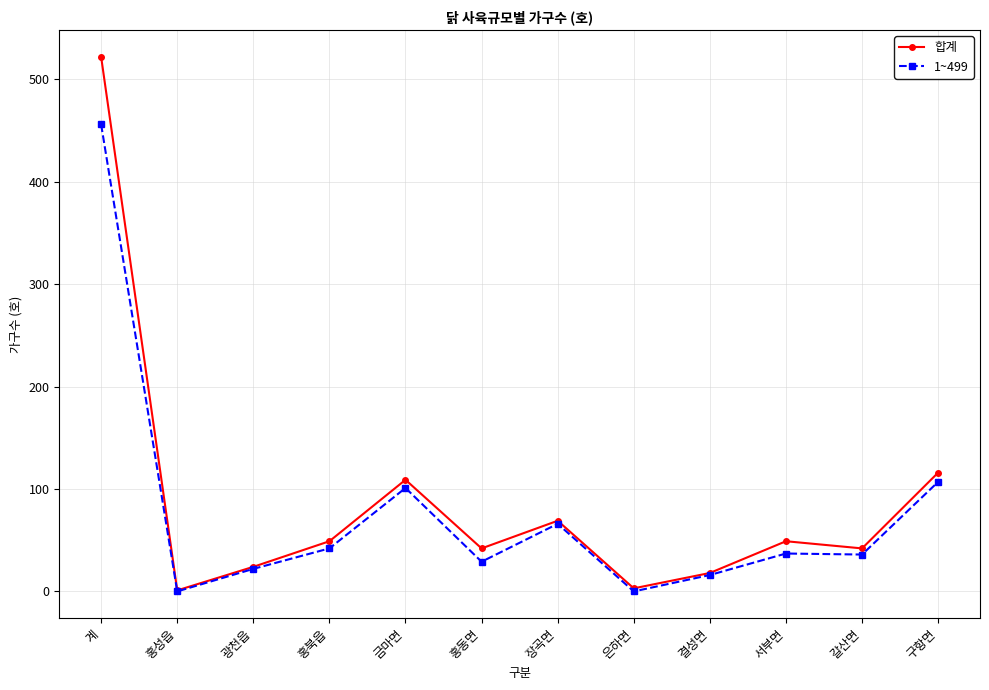

Which series has the widest spread of values?

합계